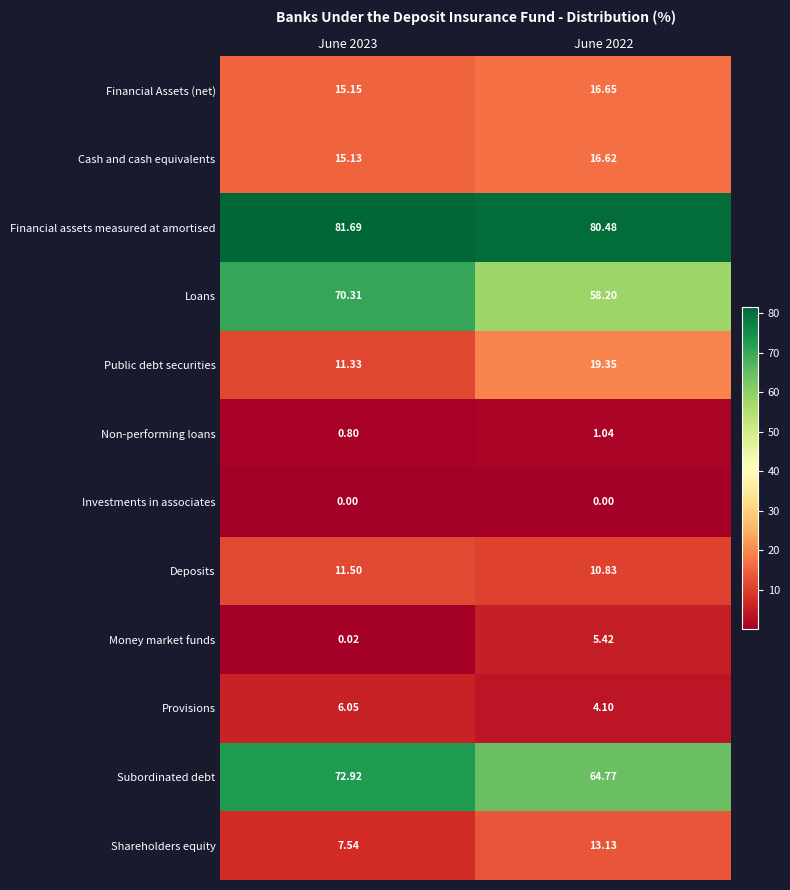

How many distinct data groups are displayed?

12